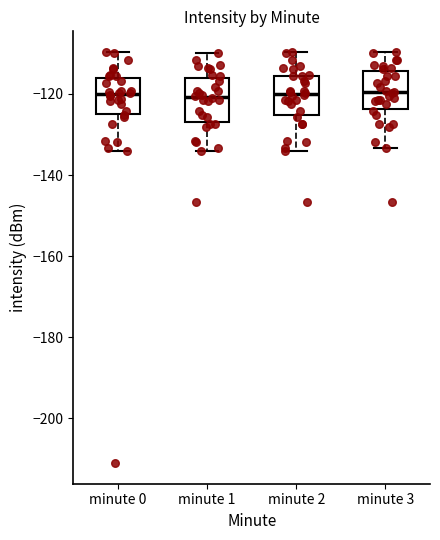

Reading left to right, transcribe this box plot: for each box, give where its median line is, the range the box spans, and where its two whiskers end, as read against the y-axis. The values are not printed on the chart, so give them approximately, as read against the axis.

minute 0: median -120, box -126 to -116, whiskers -134 to -110
minute 1: median -120, box -126 to -116, whiskers -134 to -110
minute 2: median -120, box -126 to -116, whiskers -134 to -110
minute 3: median -120, box -124 to -114, whiskers -134 to -110